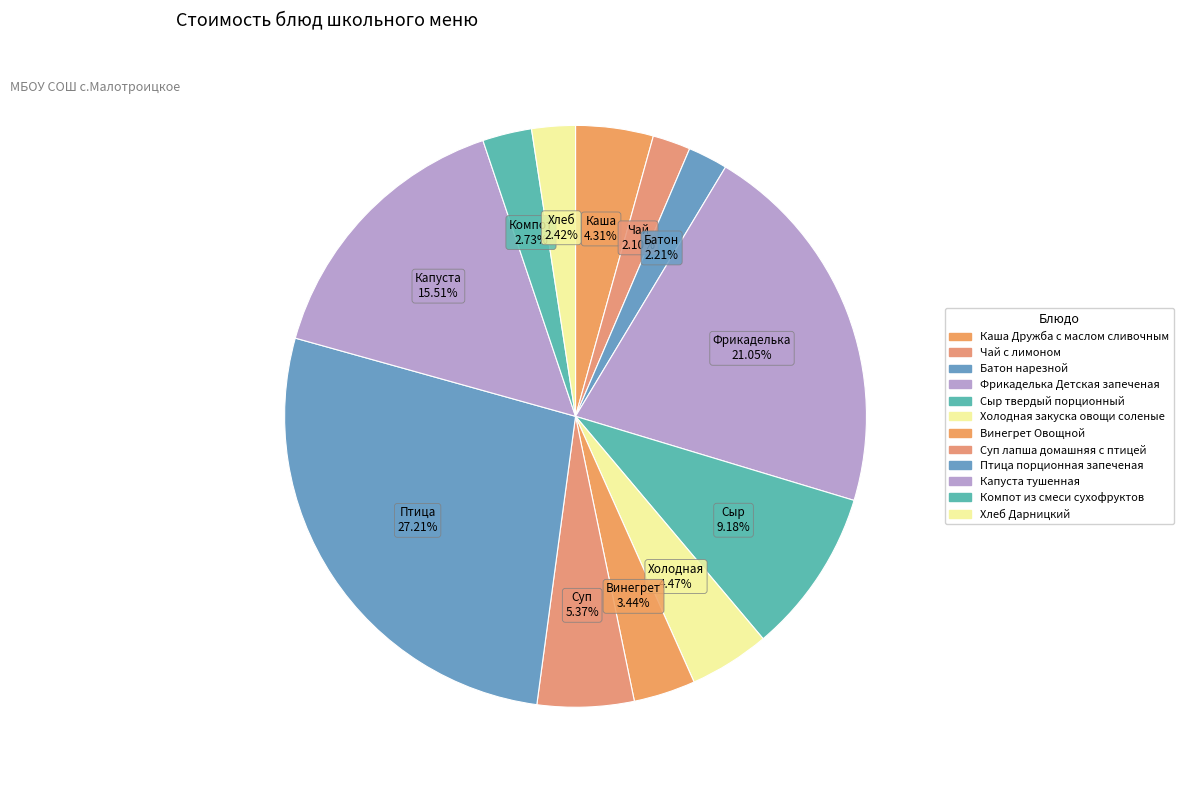

Approximately how many times larger is the value at Холодная закуска овощи соленые compared to Хлеб Дарницкий?

1.8